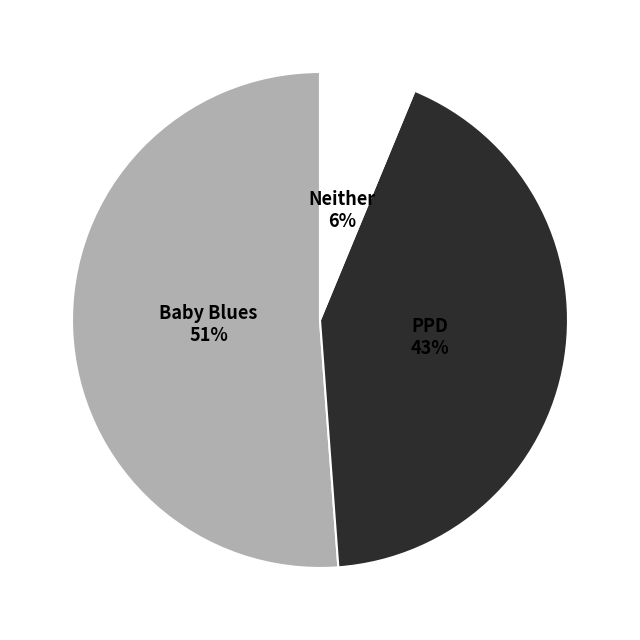

Rank the categories by value from highest to lowest.

Baby Blues, PPD, Neither